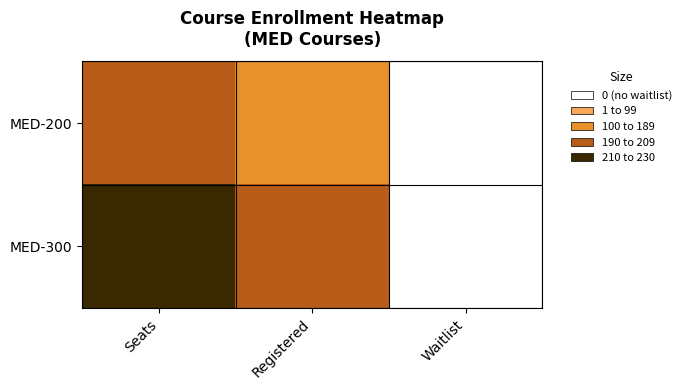

Which has a higher value, Waitlist or Registered?

Registered